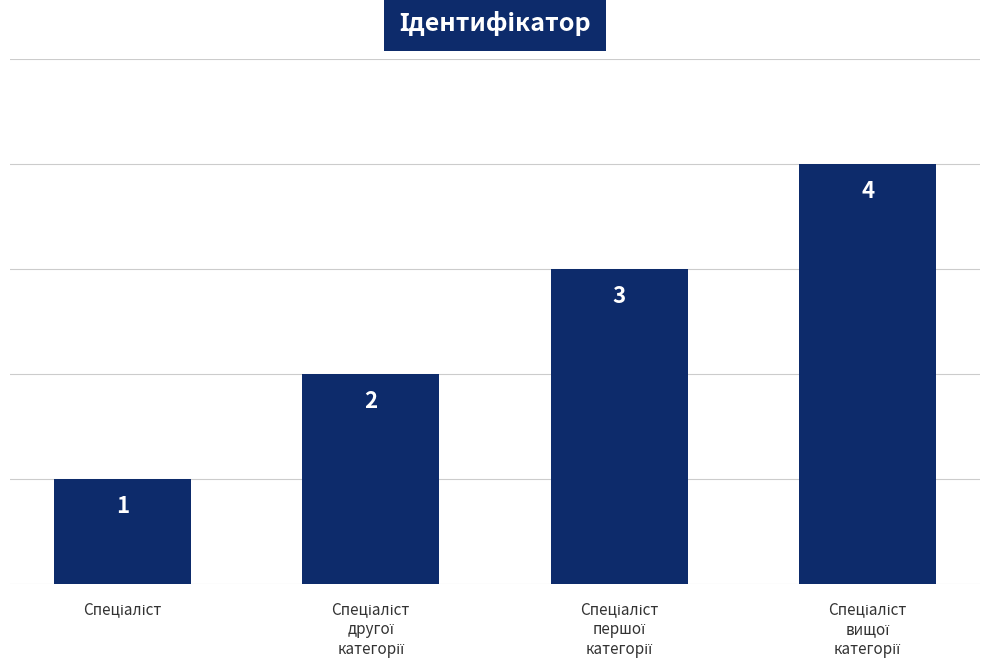

What is the value of the 4th bar from the left?

4